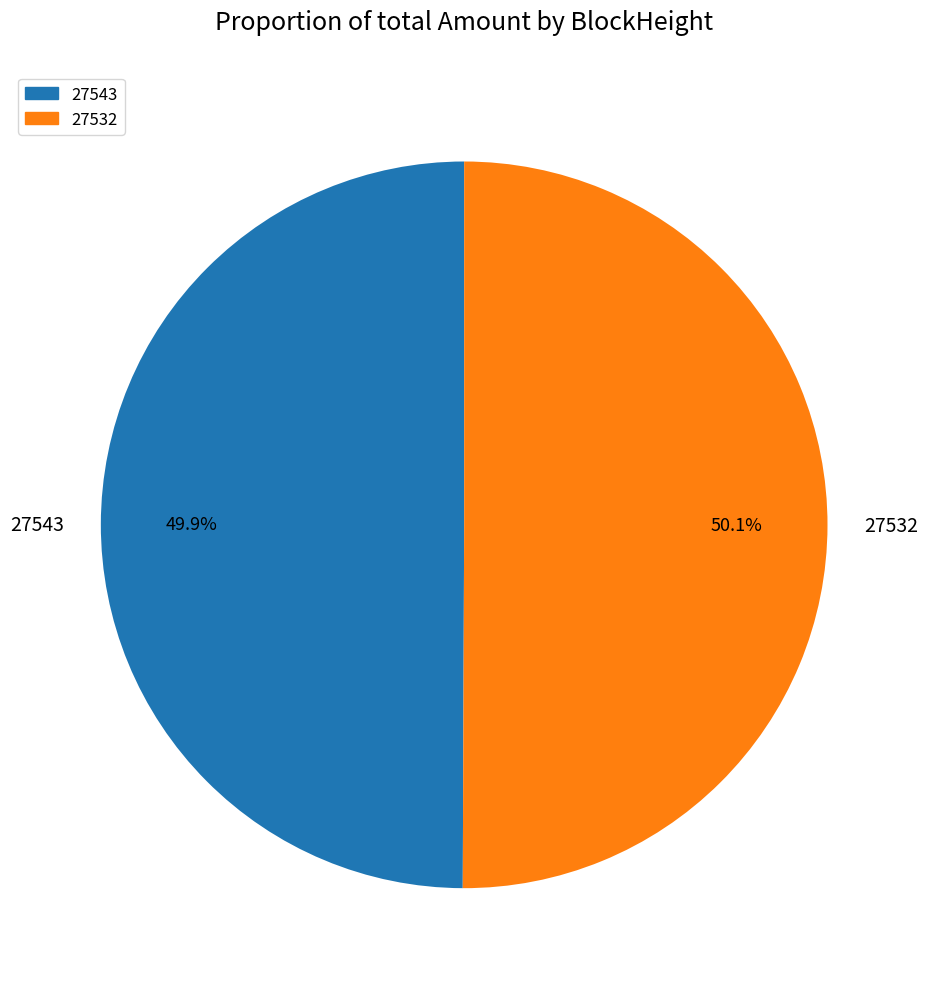

How many segments does this pie chart have?

2